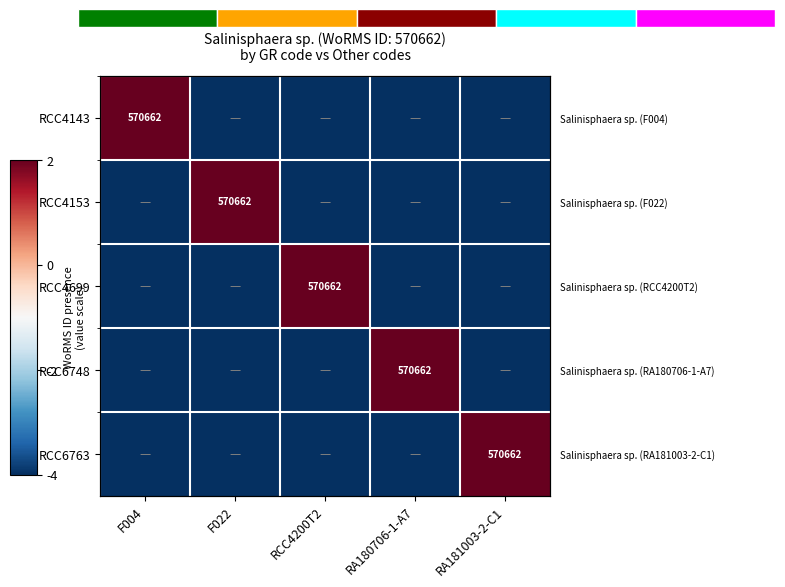

What is the difference between the highest and lowest values at RCC4200T2?

6